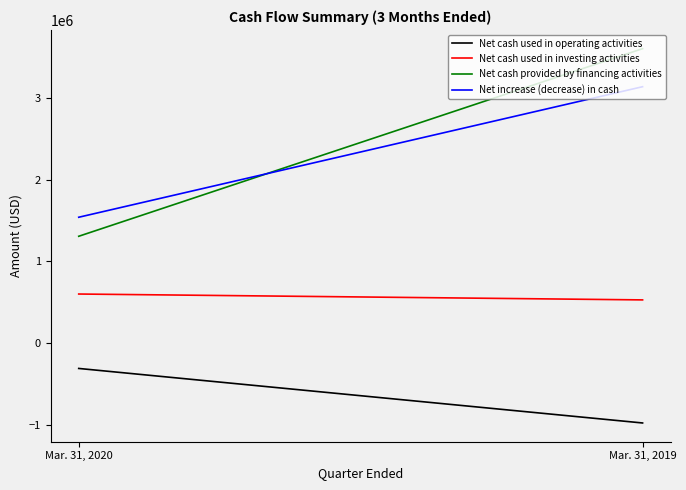

What is the average value of the Net cash used in investing activities series?

562461.8